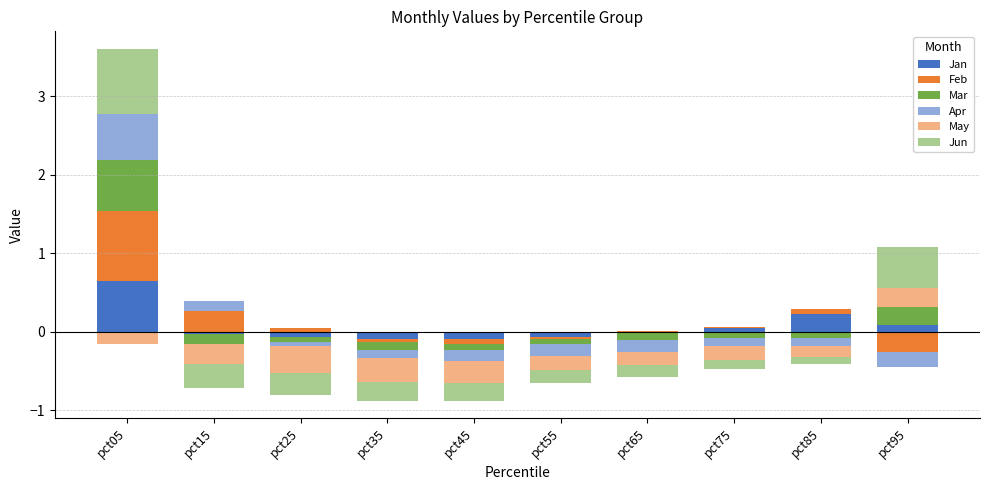

What are all the series names shown in the legend?

Jan, Feb, Mar, Apr, May, Jun